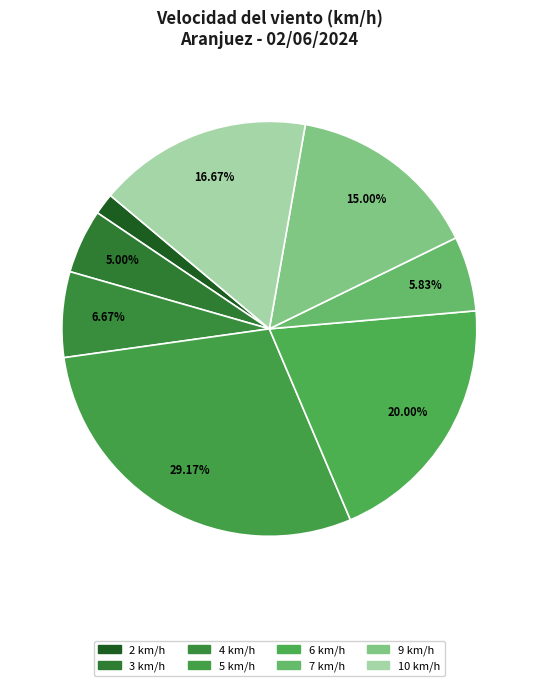

How many segments does this pie chart have?

8